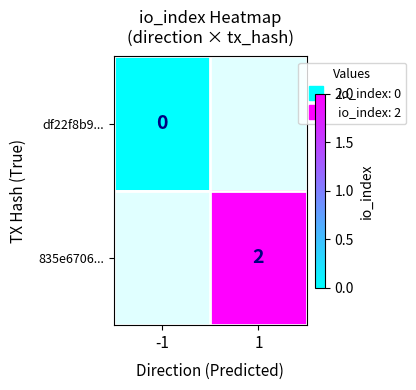

How many distinct data groups are displayed?

2